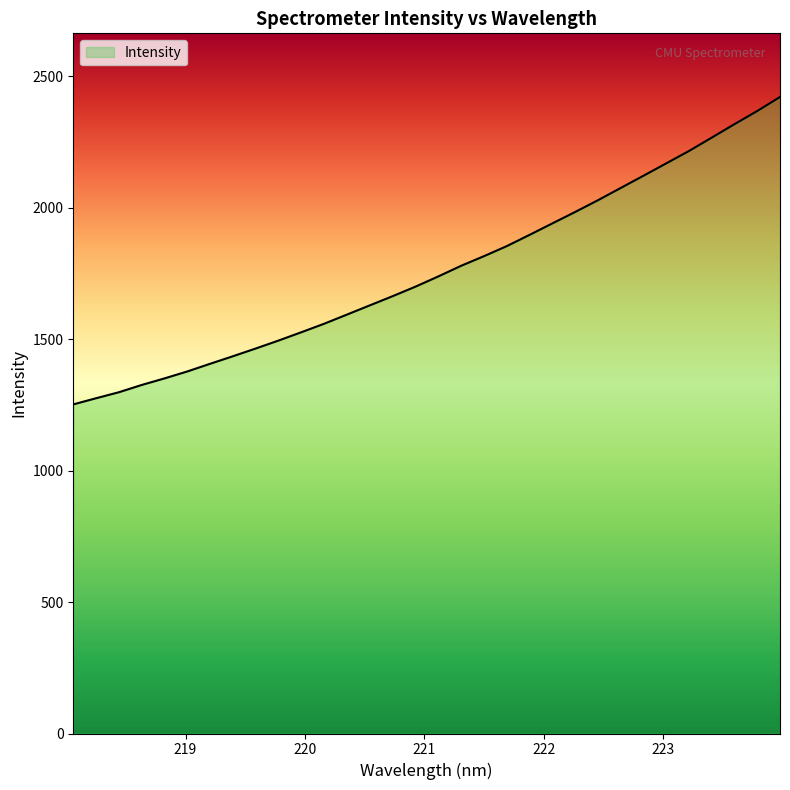

What is the maximum value shown in the chart?

2421.3